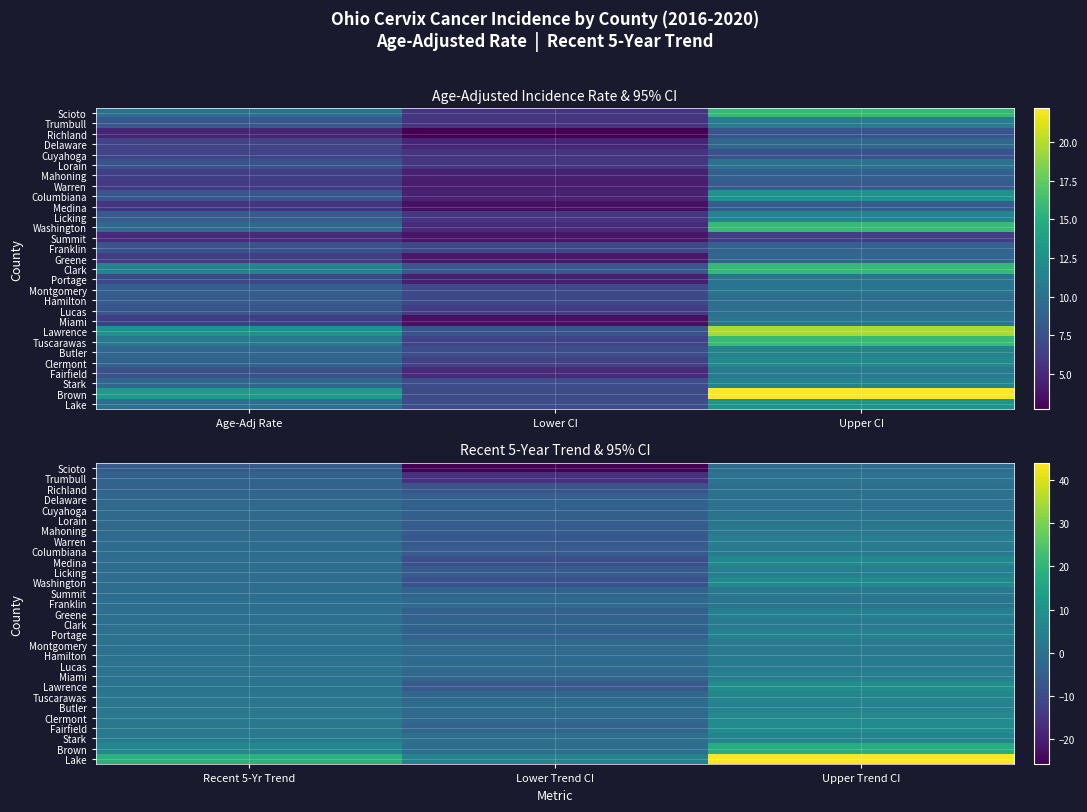

Which has a higher value, Lower CI or Age-Adj Rate?

Age-Adj Rate